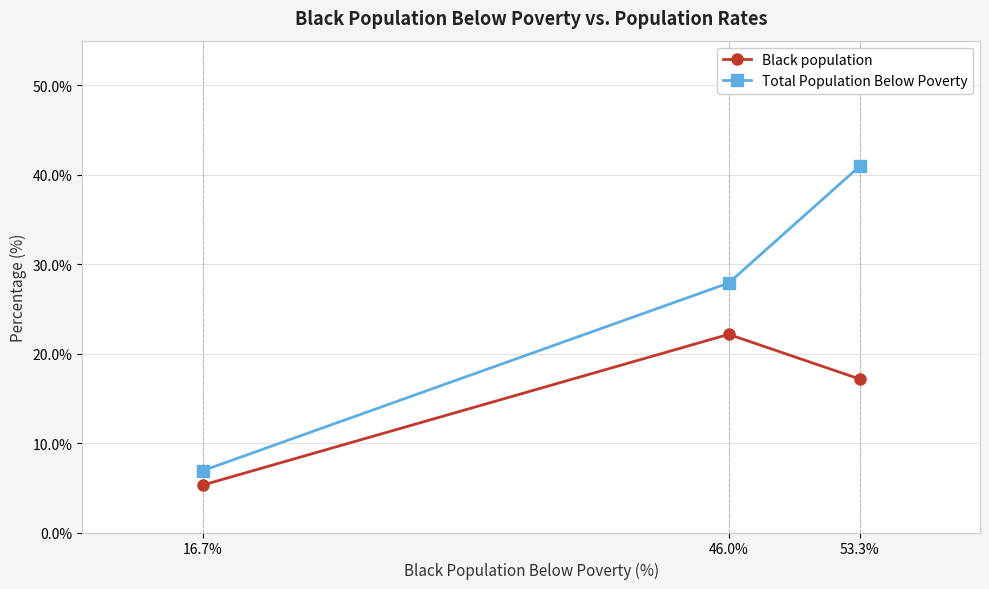

Where is Black population nearest to the value 13?

53.3%